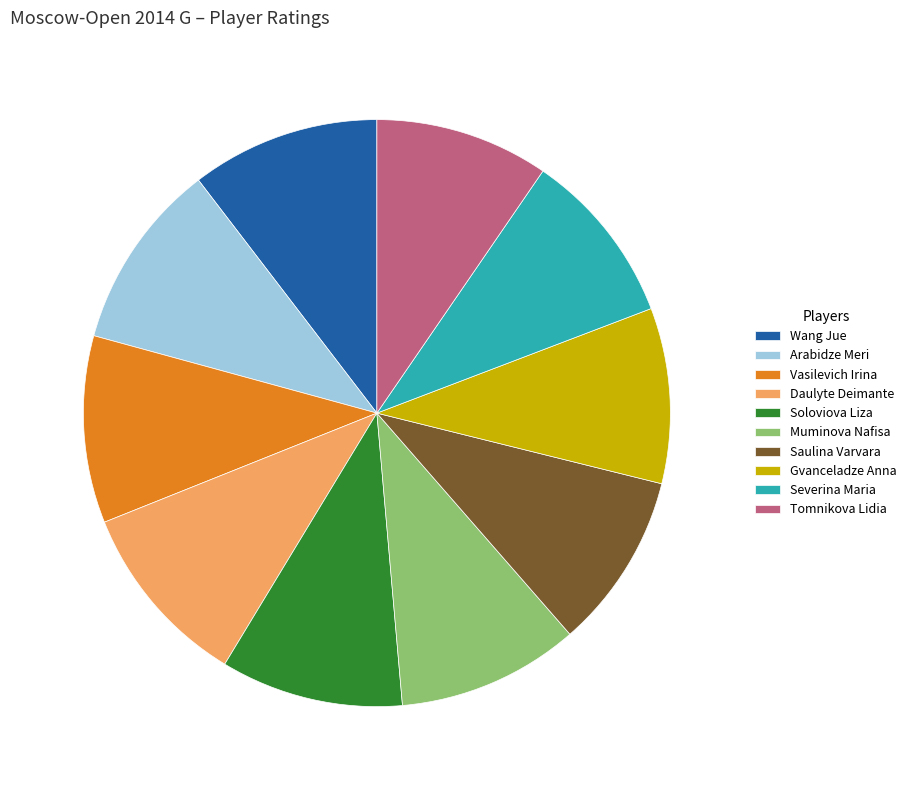

Is there a majority slice in this chart?

No